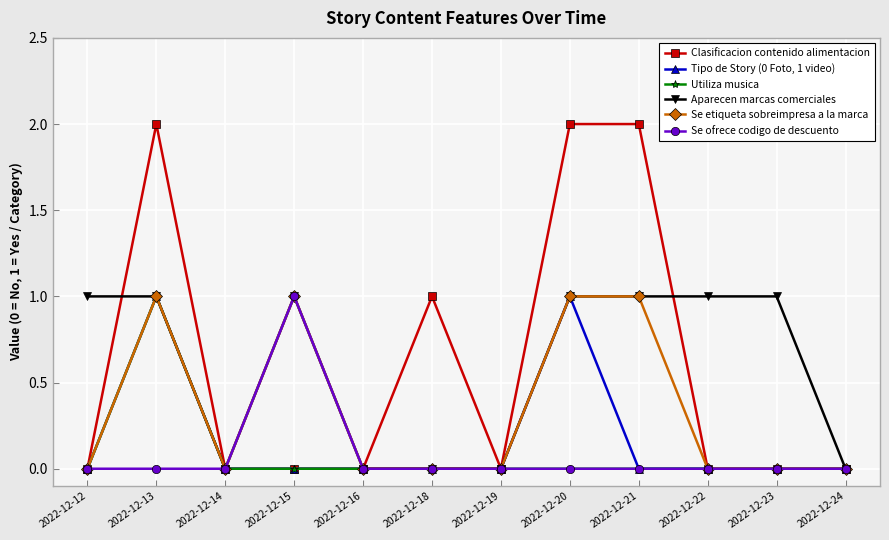

Reading right to left, transcribe all the data shown in this chart.

Clasificacion contenido alimentacion: 0	0	0	2	2	0	1	0	0	0	2	0
Tipo de Story (0 Foto, 1 video): 0	0	0	0	1	0	0	0	0	0	1	0
Utiliza musica: 0	0	0	0	0	0	0	0	0	0	1	0
Aparecen marcas comerciales: 0	1	1	1	1	0	0	0	1	0	1	1
Se etiqueta sobreimpresa a la marca: 0	0	0	1	1	0	0	0	1	0	1	0
Se ofrece codigo de descuento: 0	0	0	0	0	0	0	0	1	0	0	0